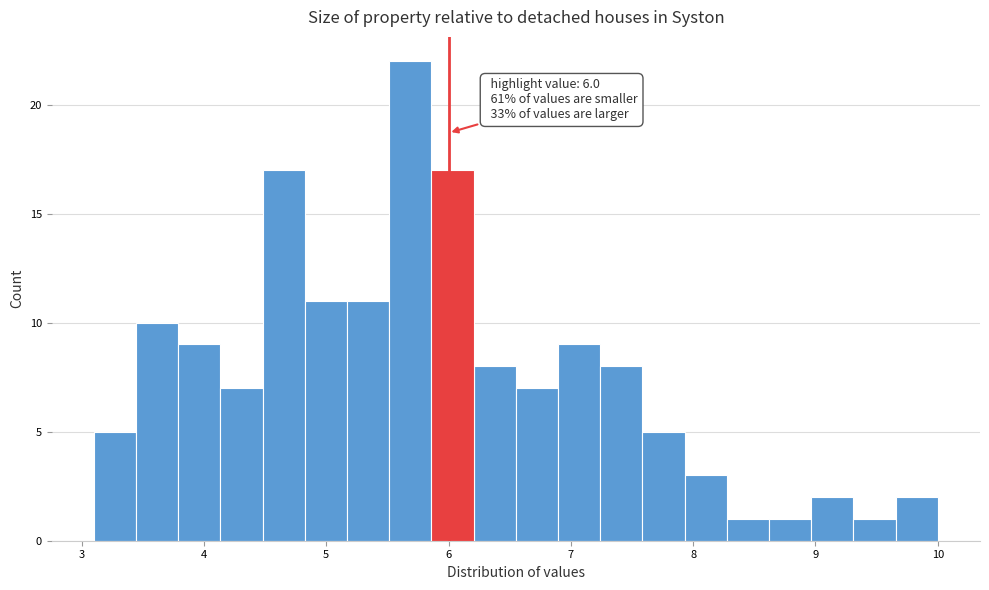

Around what value on the x-axis is the tallest bar? Give the approximate position of its centre, as read against the axis.

5.7